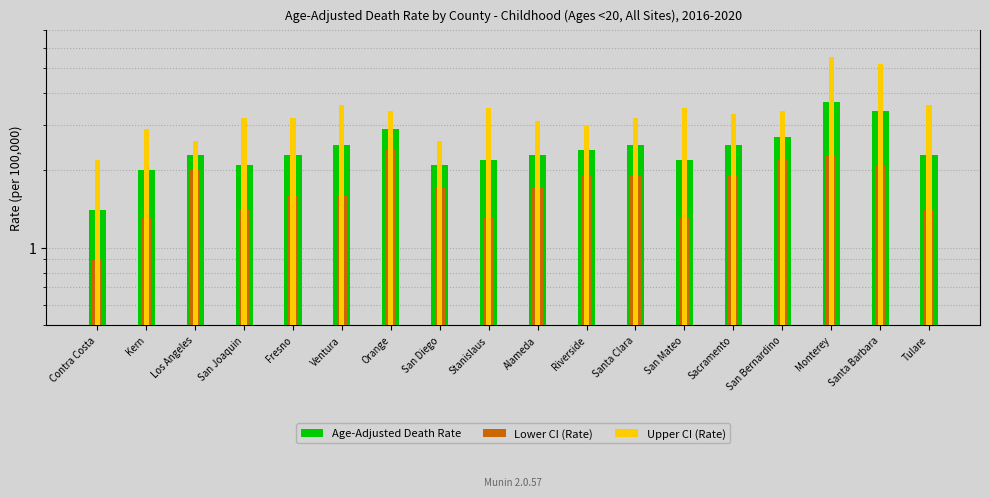

How many values in the Upper CI (Rate) series are below 3?

4